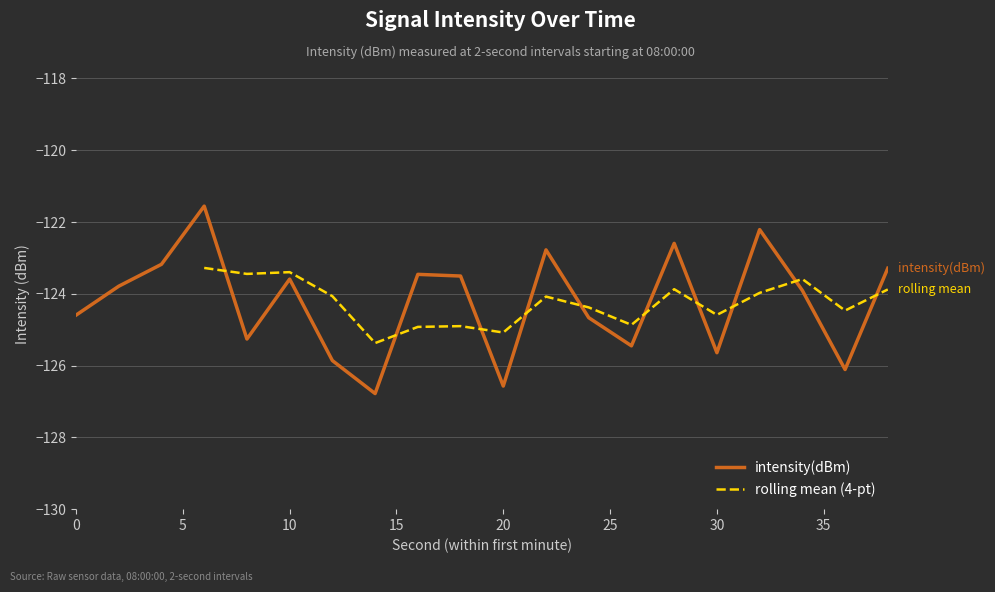

How many points are higher than both their immediate neighbors (excluding endpoints)?

6